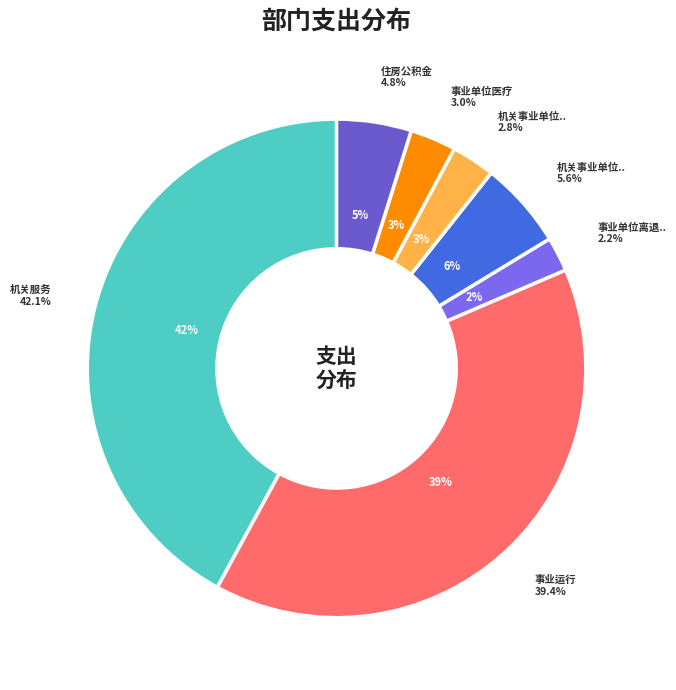

To the nearest percent, what is the average slice percentage?

14%